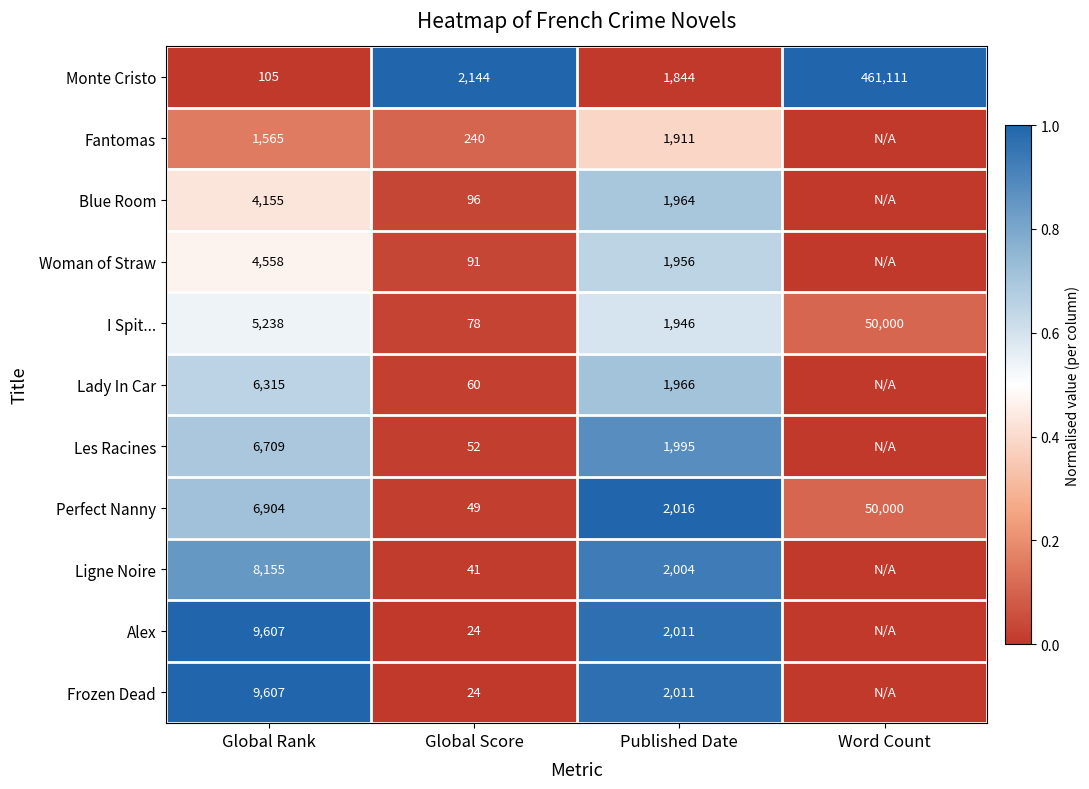

Which category has the lowest value in the Monte Cristo series?

Global Rank